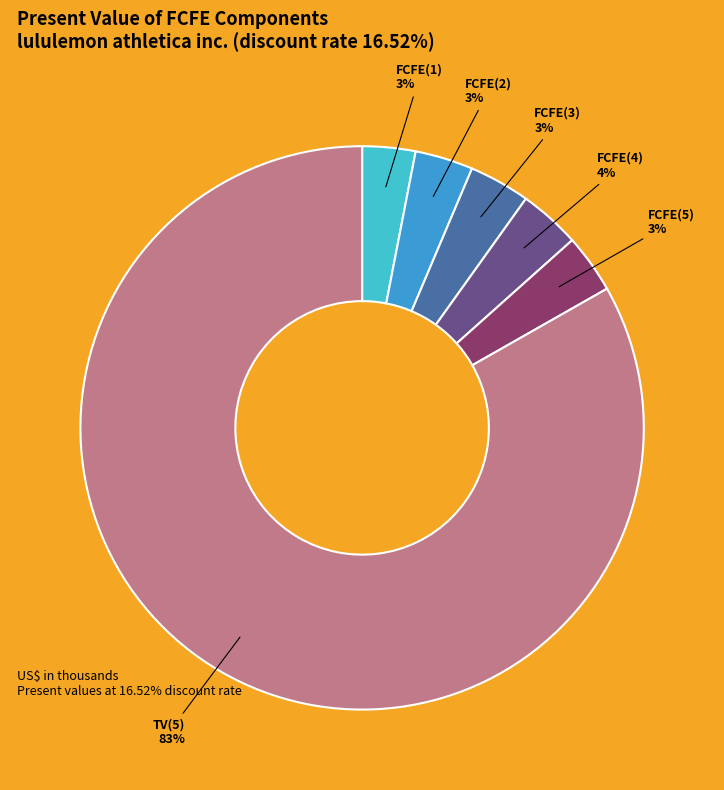

How many slices are in this pie chart?

6